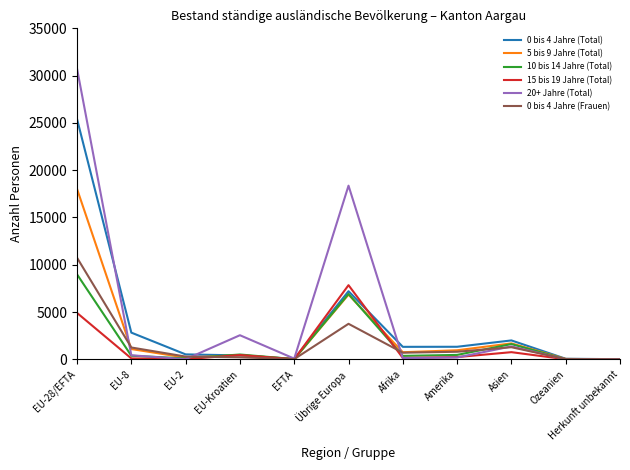

Does the chart display data point markers on the line(s)?

No